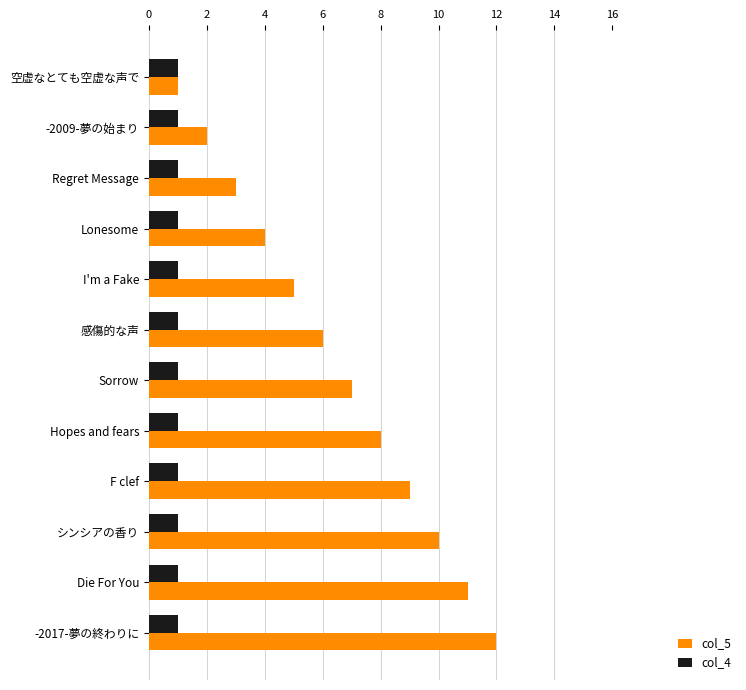

Which category has the highest value across all series?

-2017-夢の終わりに